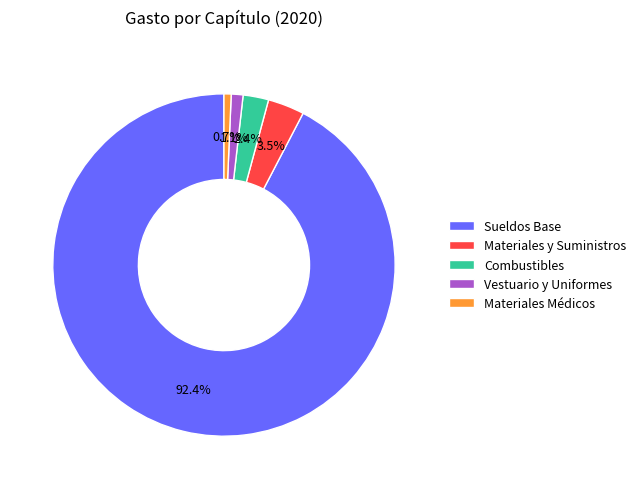

Which slice is the largest?

Sueldos Base